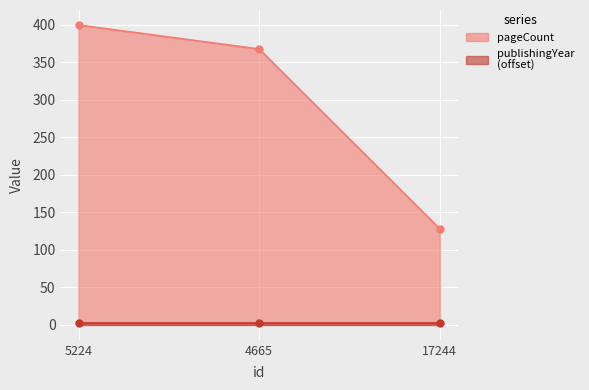

List the labels in order of value, largest first.

5224, 4665, 17244